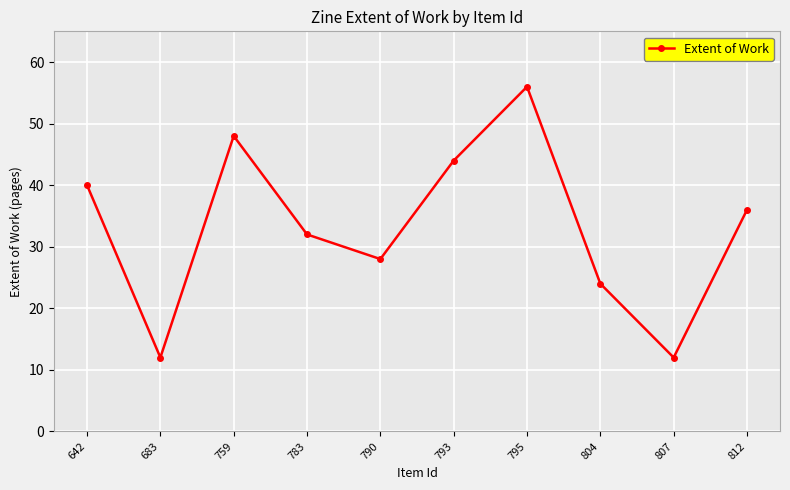

What is the change in value from 759 to 793?

-4